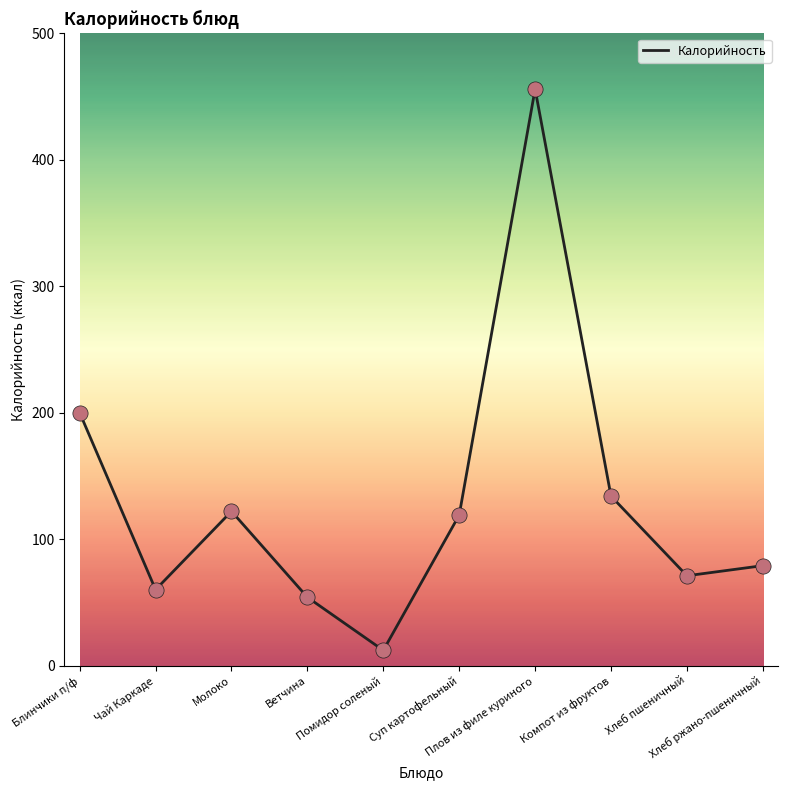

What is the ratio of the value at Молоко to the value at Помидор соленый?

10.2